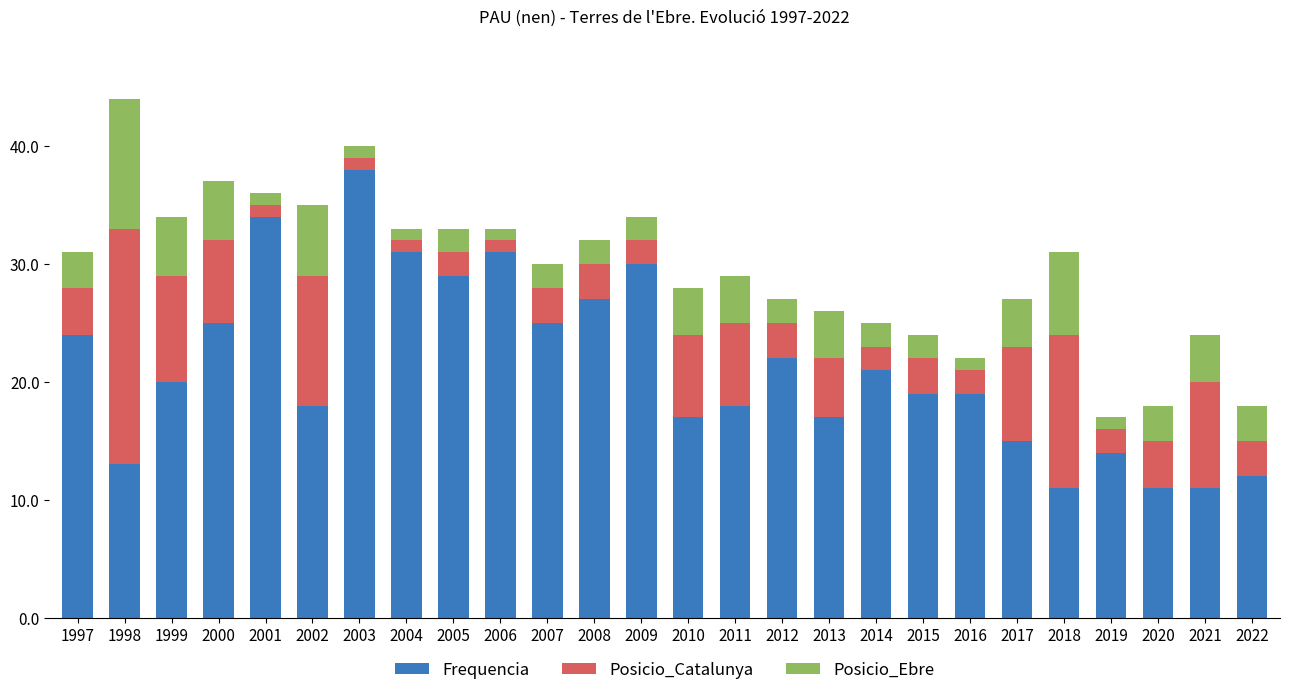

At which label does Frequencia reach its peak?

2003